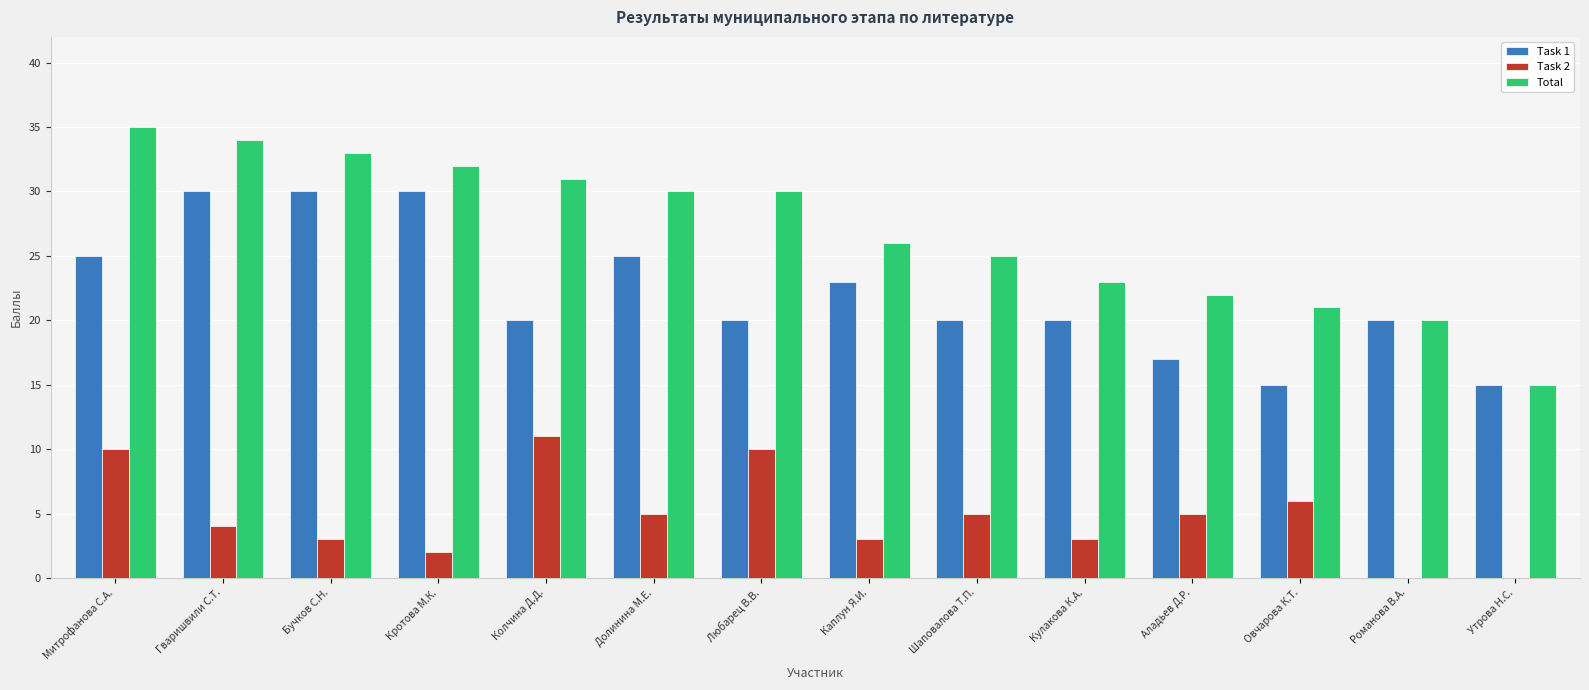

The Task 1 series shows 26 at Овчарова К.Т.. True or false?

False